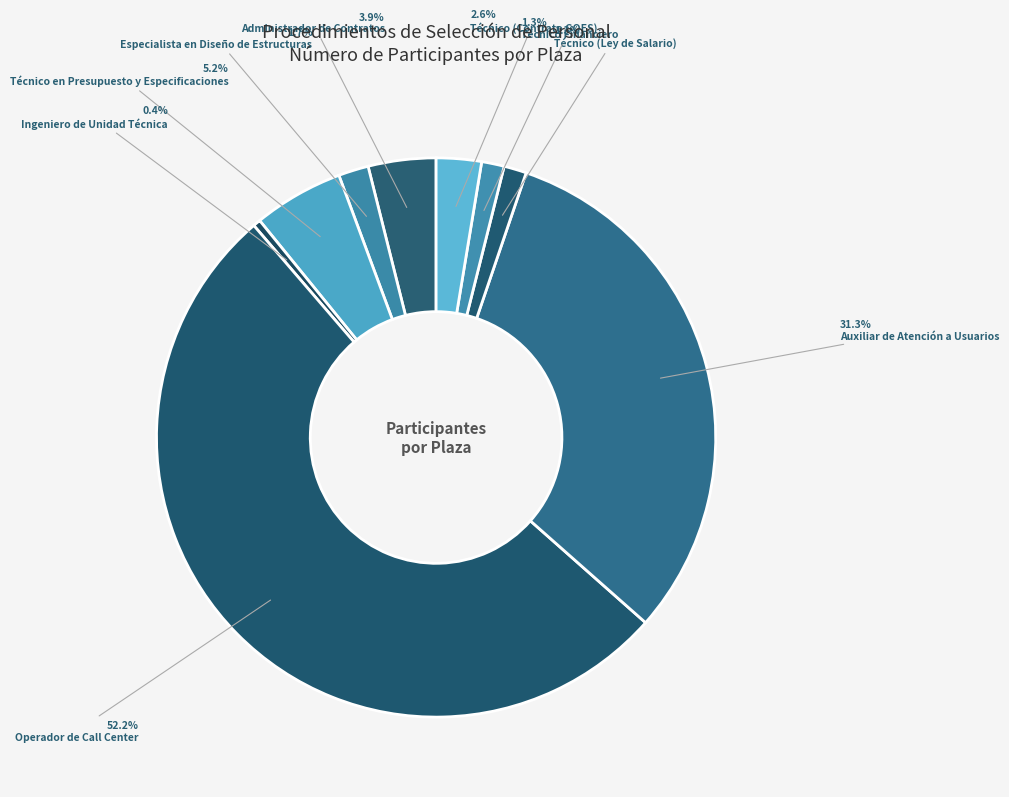

How many segments does this pie chart have?

9